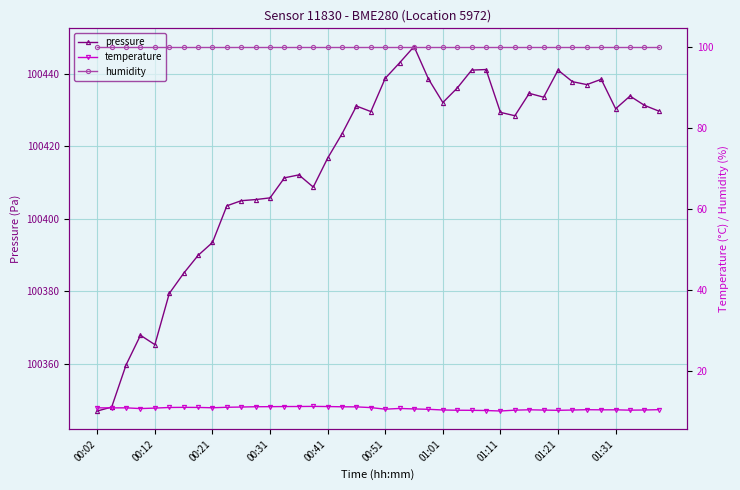

At which label does pressure first exceed 100429?

18